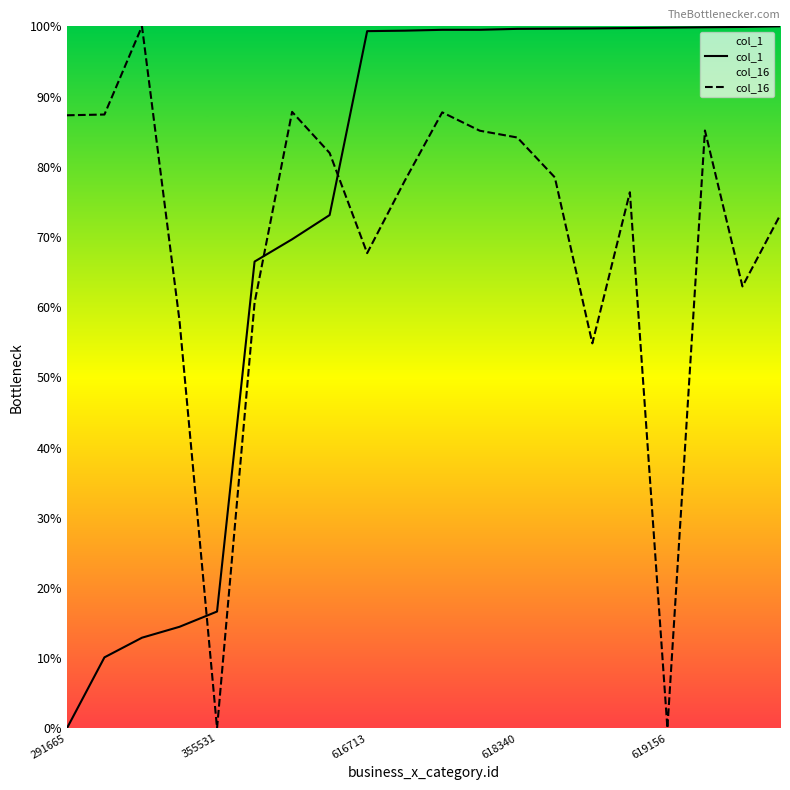

How many distinct data groups are displayed?

2